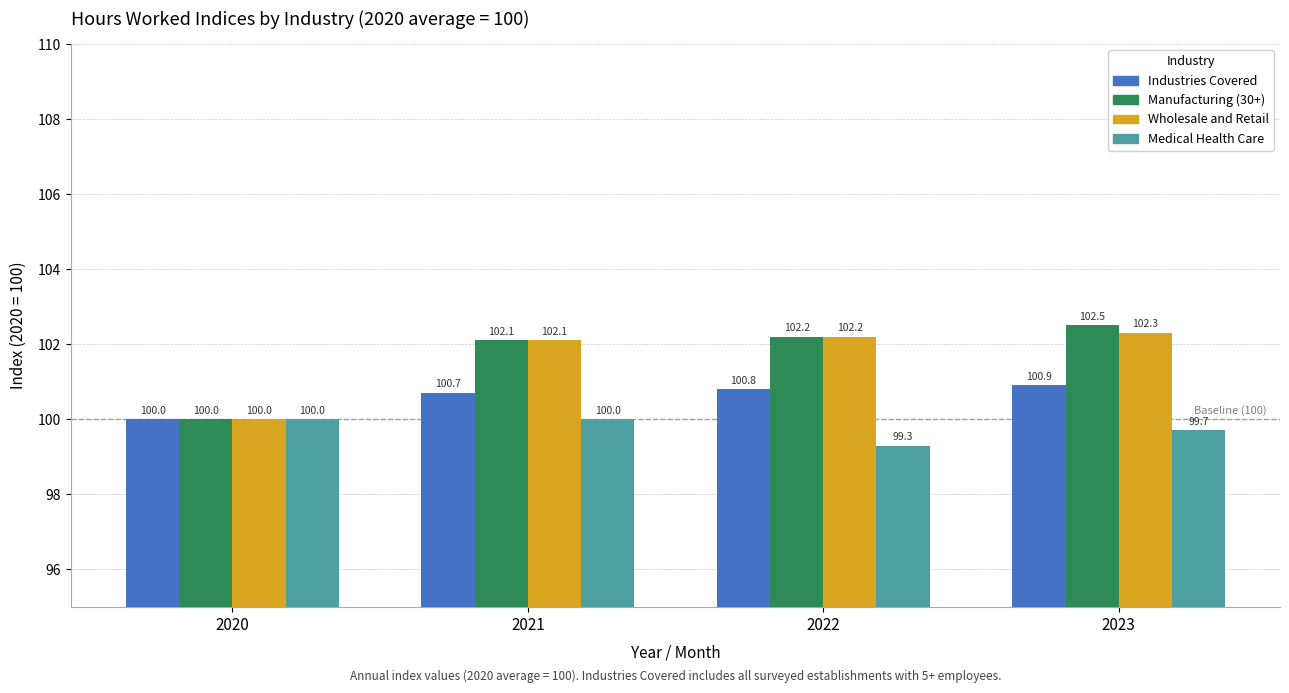

List the series in order of their peak value, highest first.

Manufacturing (30+), Wholesale and Retail, Industries Covered, Medical Health Care